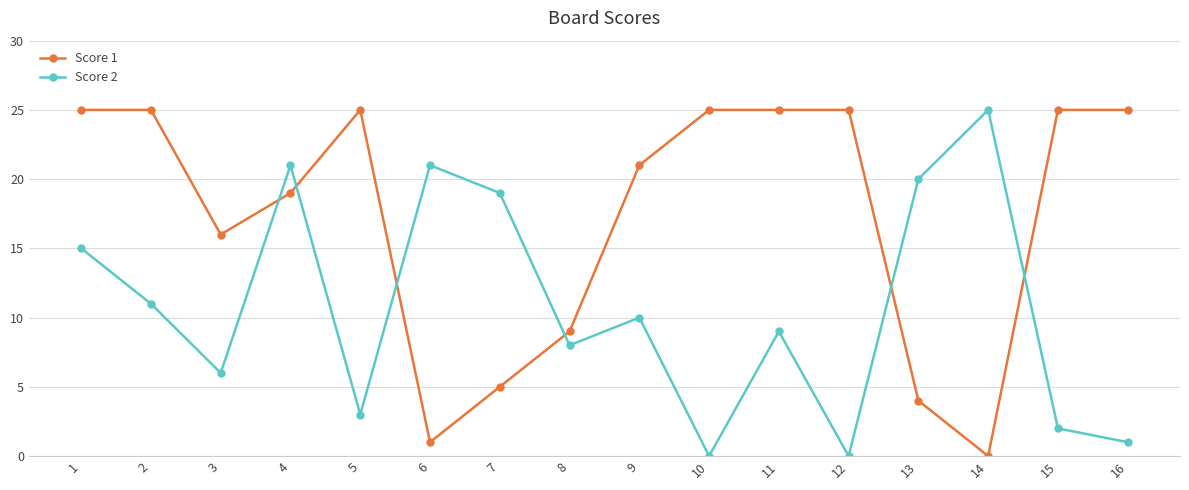

The Score 1 series shows 34 at 12. True or false?

False